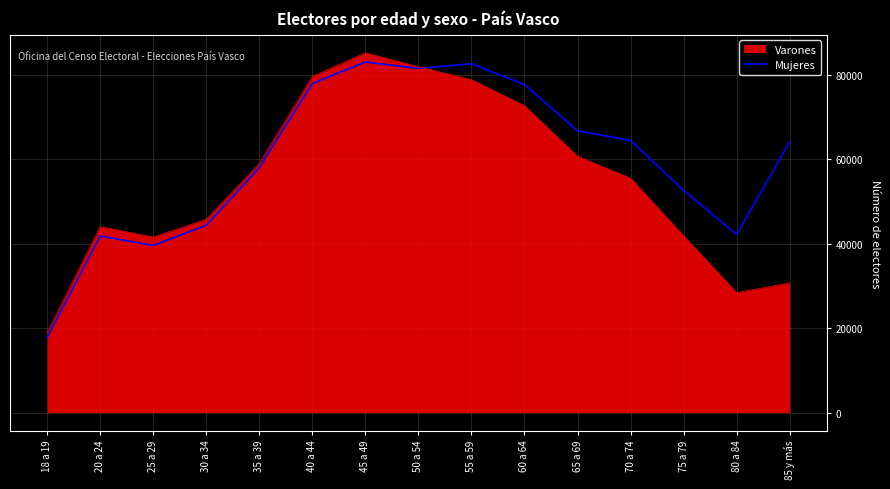

What is the minimum value for Varones?

18899